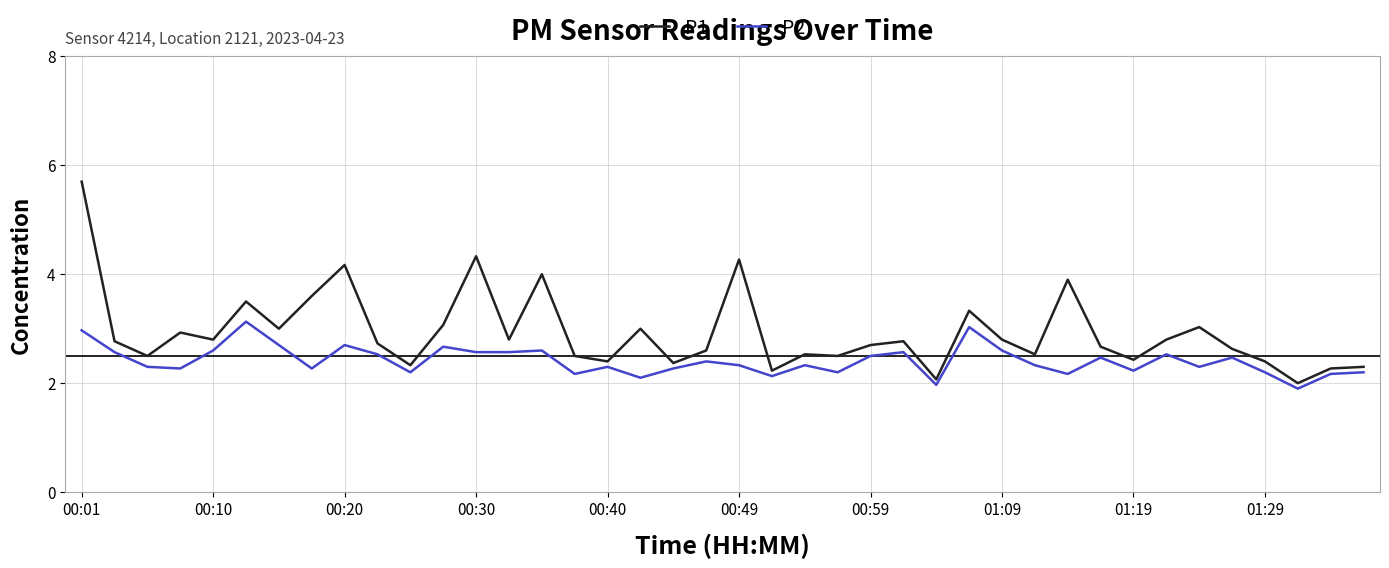

Rank the series by their average value, from highest to lowest.

P1, P2